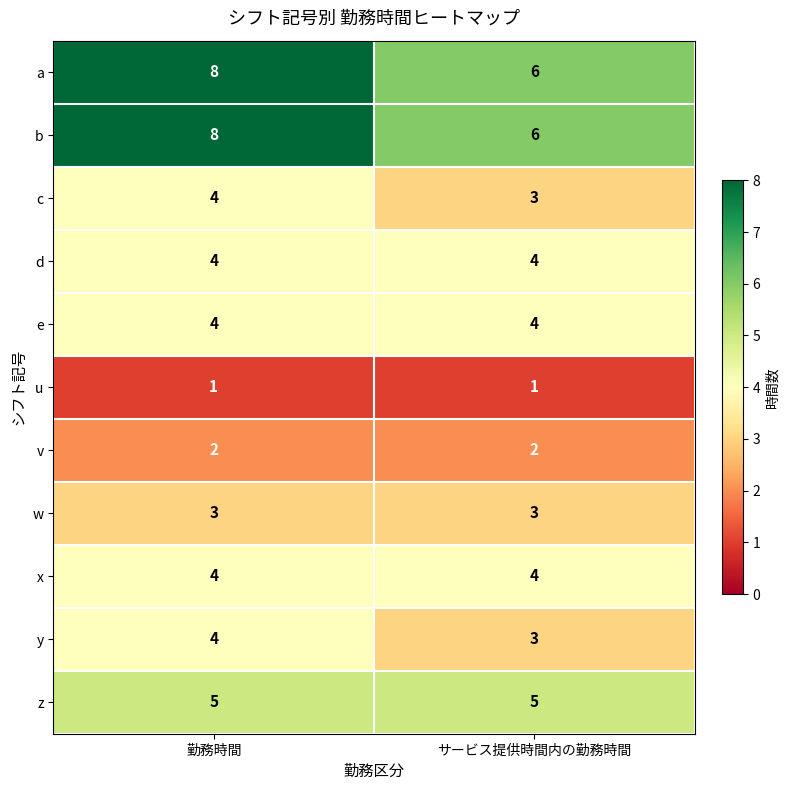

At which label is c closest to 3?

サービス提供時間内の勤務時間